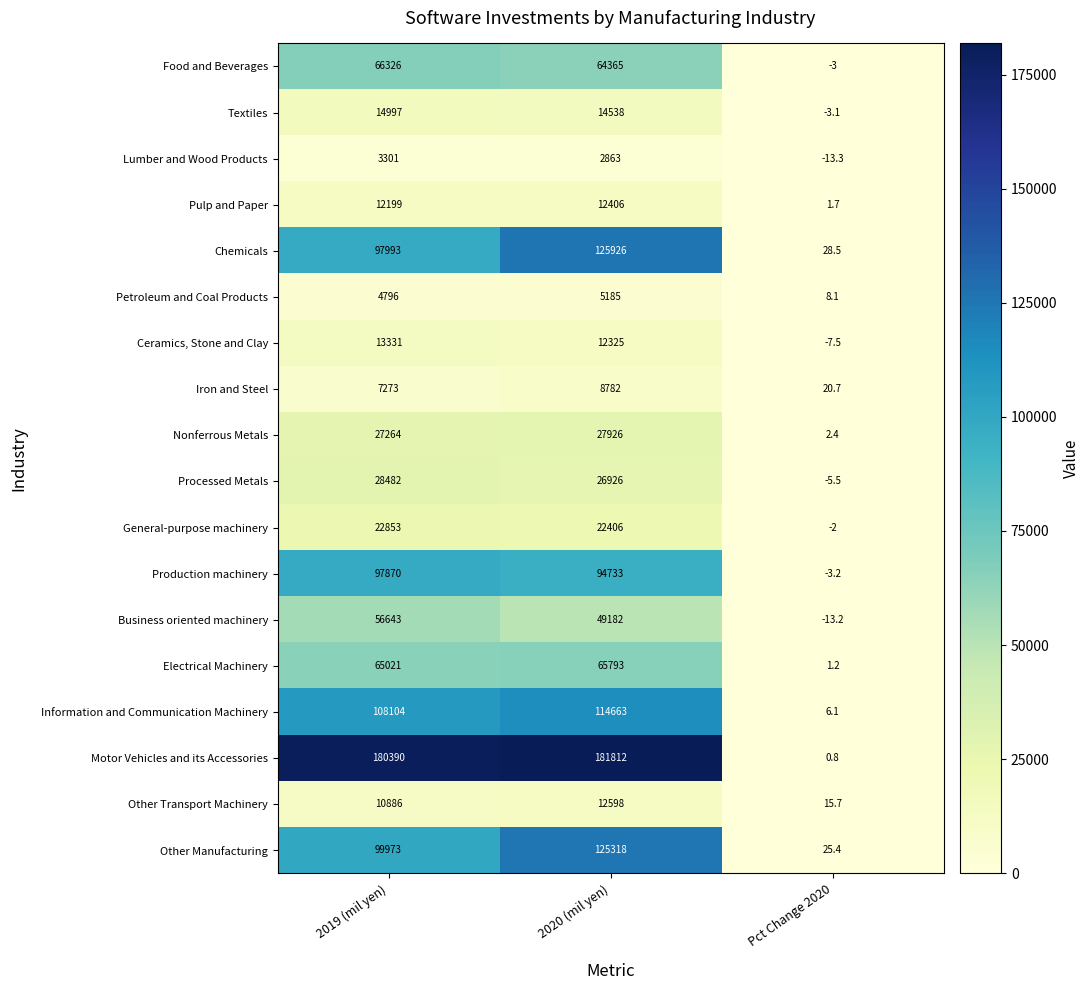

Which series has the widest spread of values?

Motor Vehicles and its Accessories